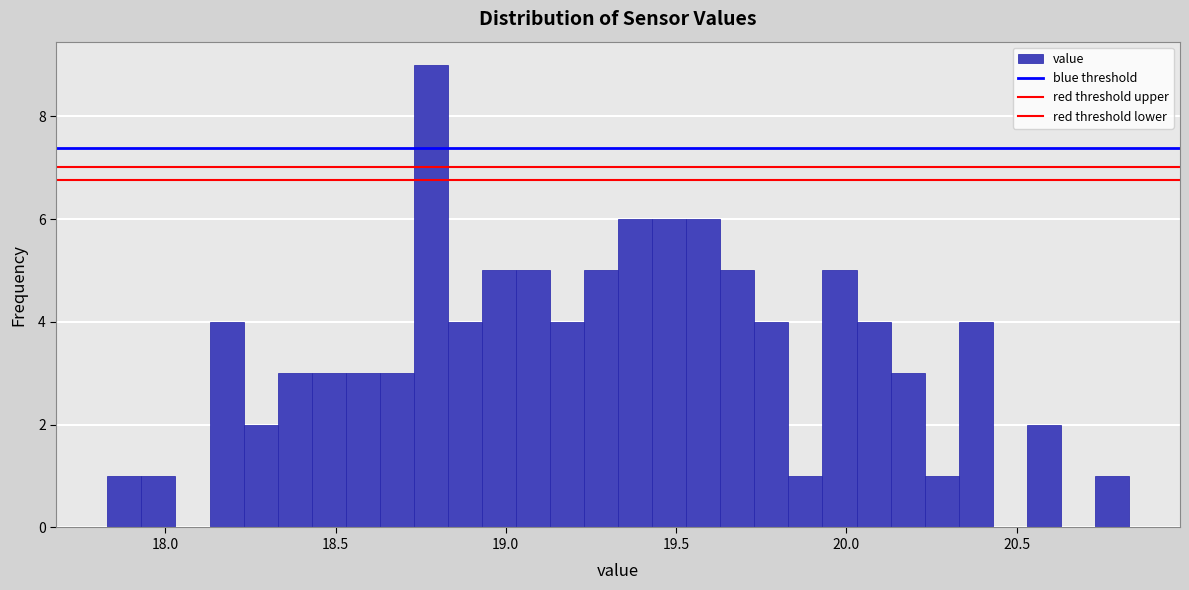

Around what value on the x-axis is the tallest bar? Give the approximate position of its centre, as read against the axis.

18.80